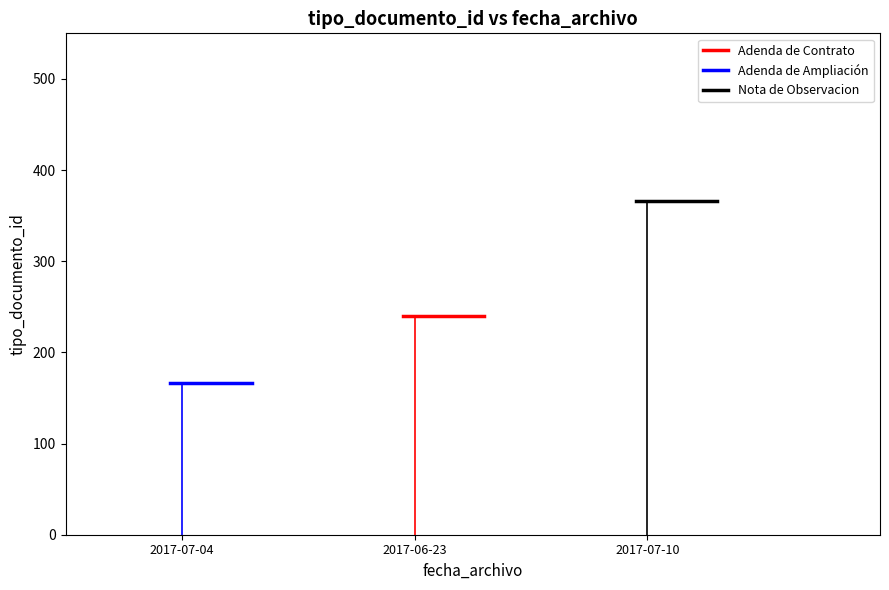

Is this an area chart (filled region under the line)?

No